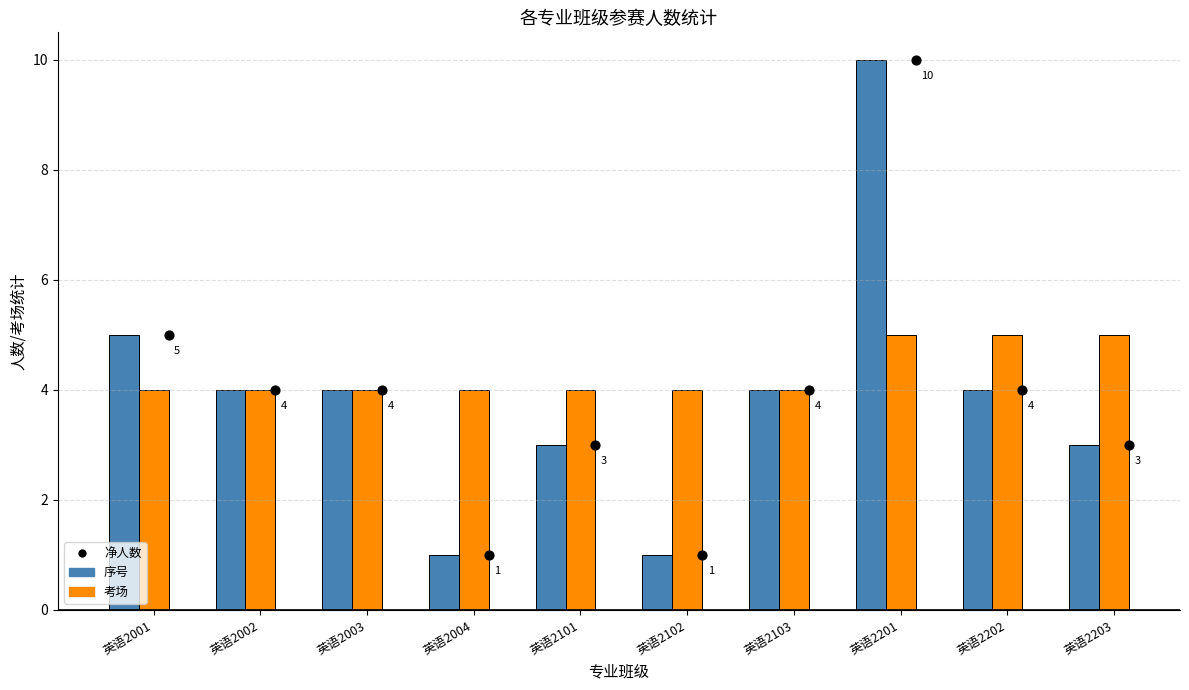

Which series has the largest total across all categories?

考场